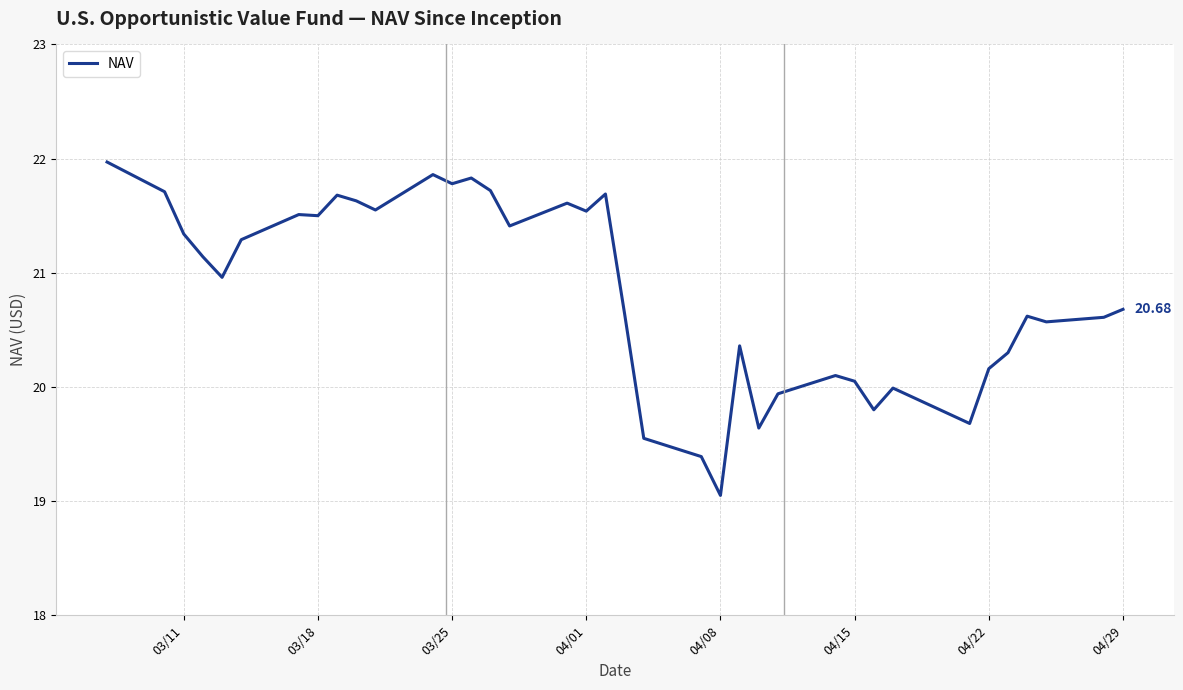

What is the difference between the maximum and minimum values?

2.9